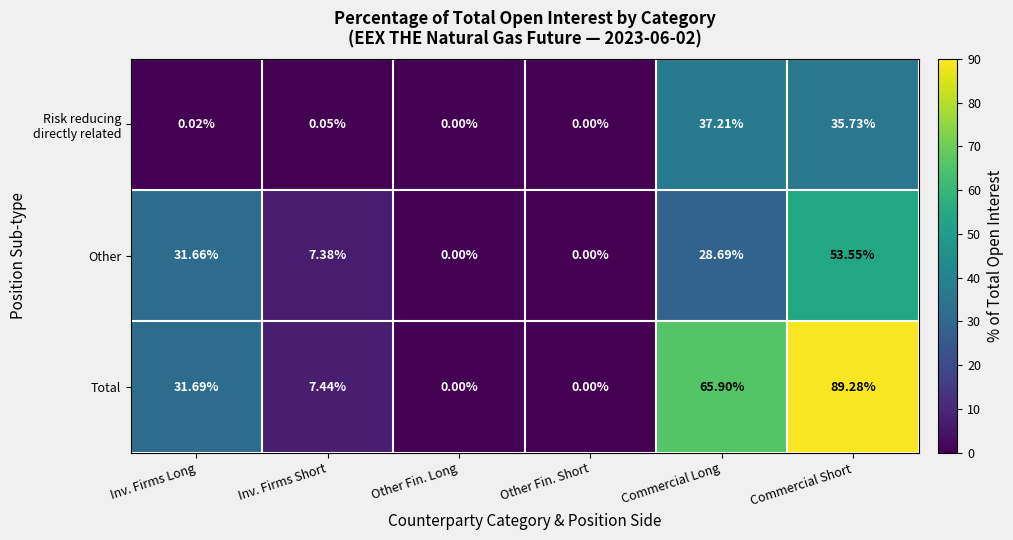

Which category has the highest value in the Other series?

Commercial Short